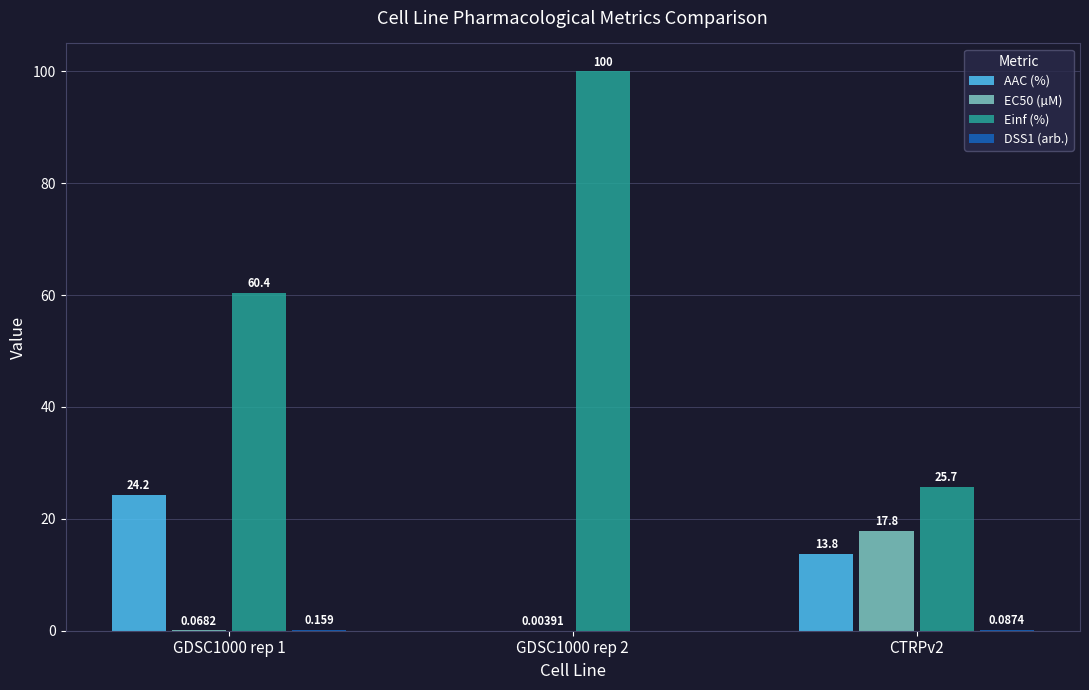

Is the value of Einf (%) at GDSC1000 rep 2 greater than the value of EC50 (µM) at CTRPv2?

Yes